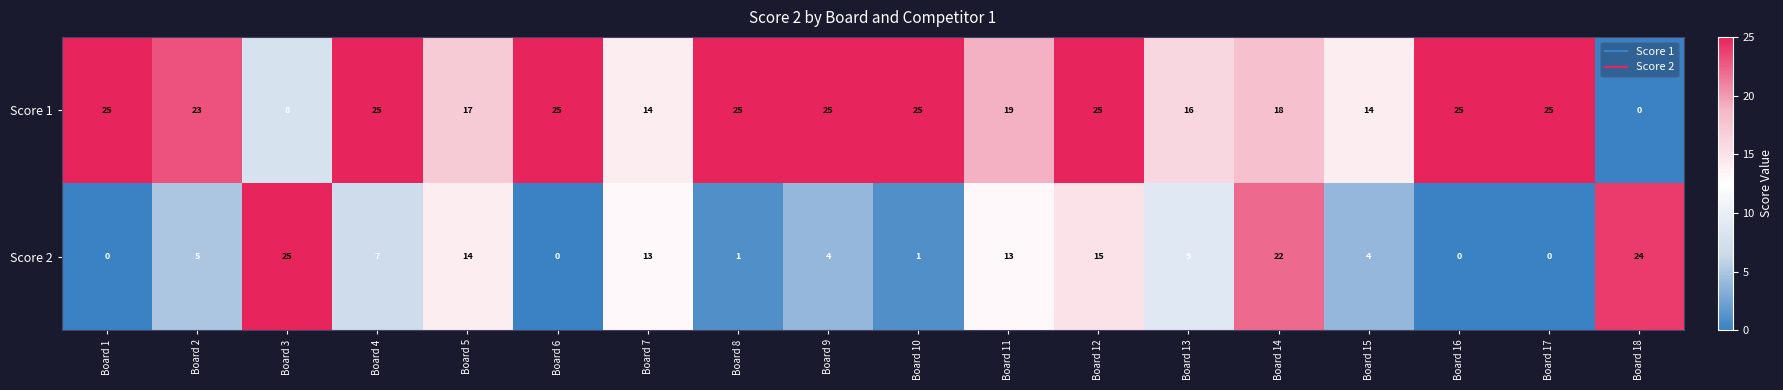

What is the maximum value shown in the chart?

25